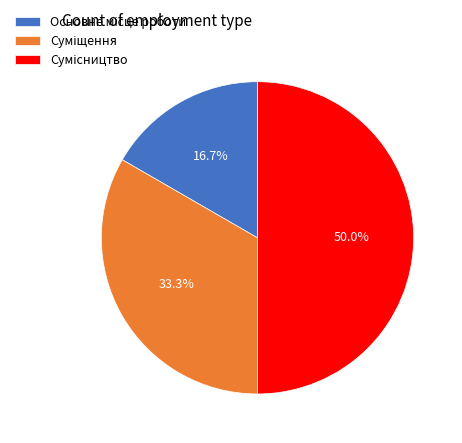

Is there any slice that represents more than half of the pie?

No